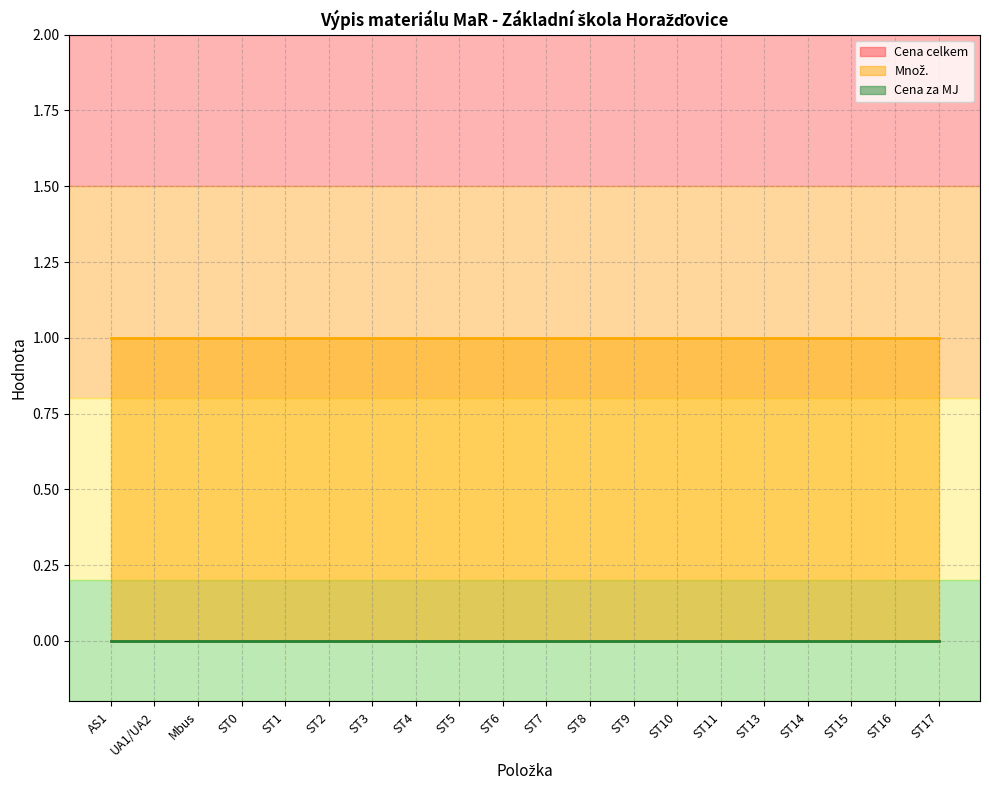

What is the total value across all series at ST15?

1